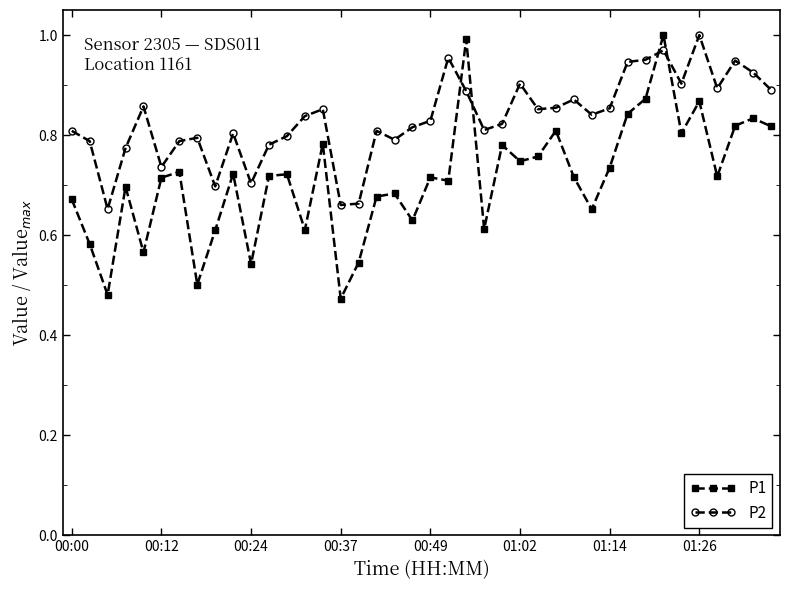

Which series has the largest range (max minus min)?

P1